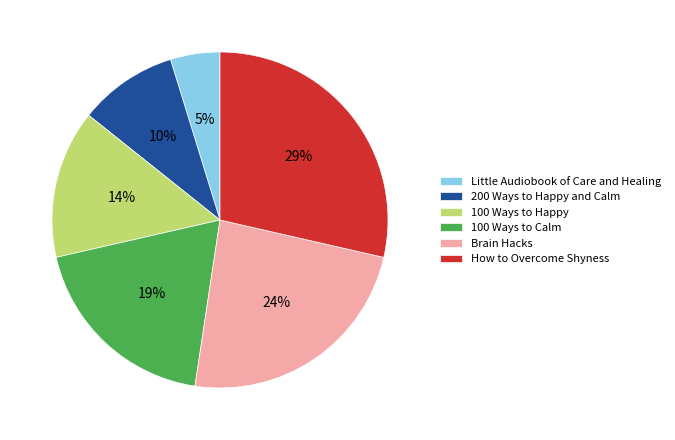

Rank the categories by value from lowest to highest.

Little Audiobook of Care and Healing, 200 Ways to Happy and Calm, 100 Ways to Happy, 100 Ways to Calm, Brain Hacks, How to Overcome Shyness